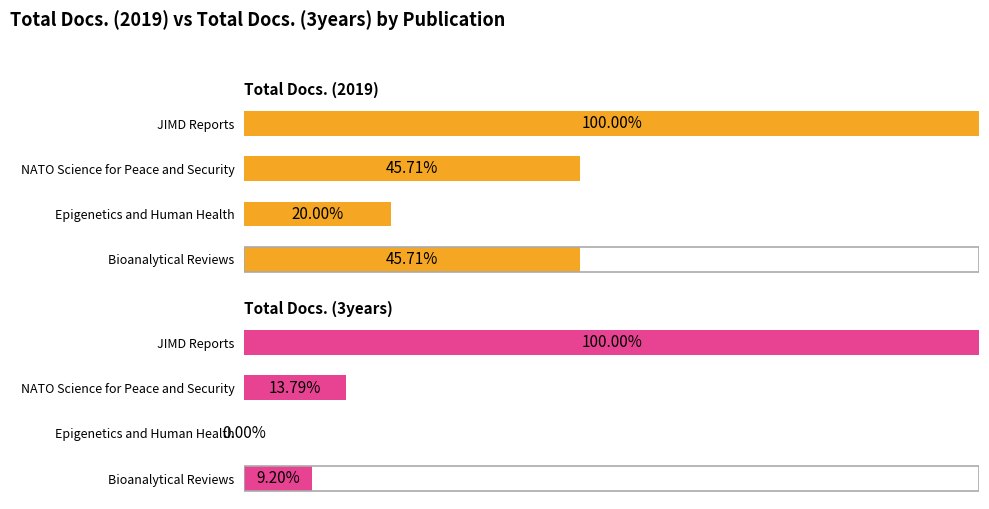

How many distinct data groups are displayed?

2